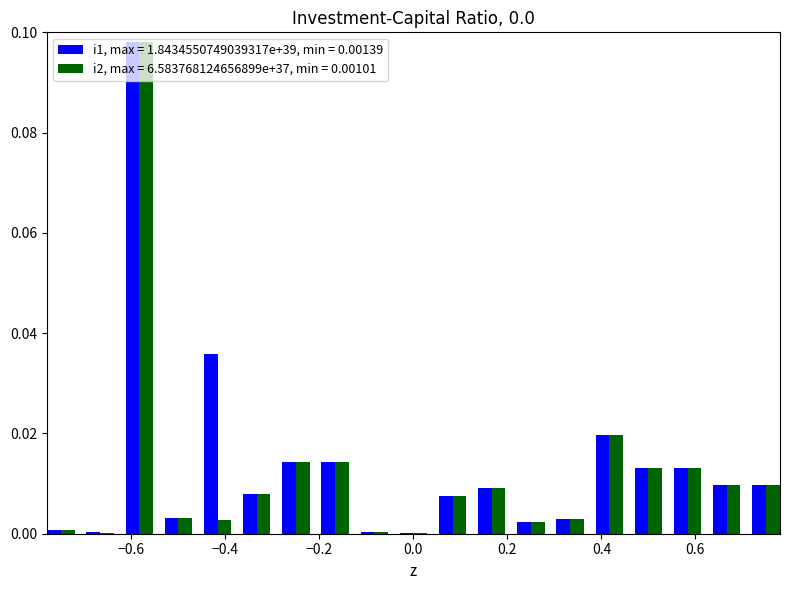

How many series are shown in this chart?

2